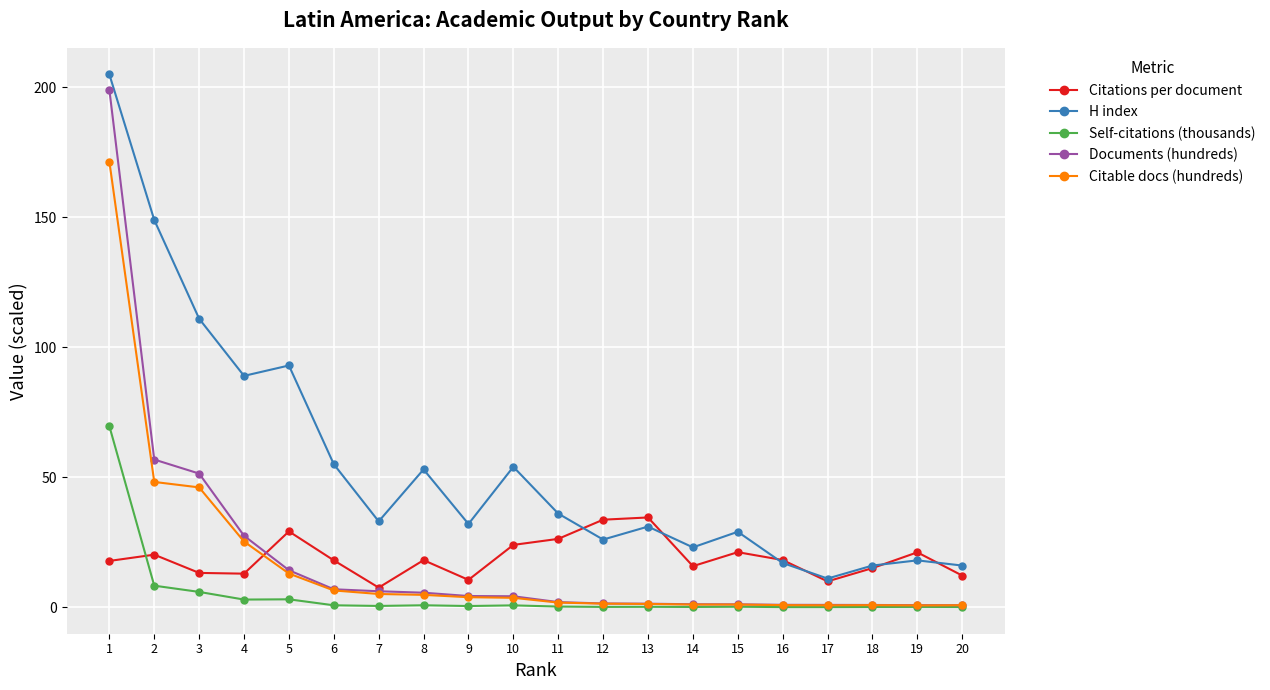

Is the value of Self-citations (thousands) at 2 greater than the value of H index at 12?

No